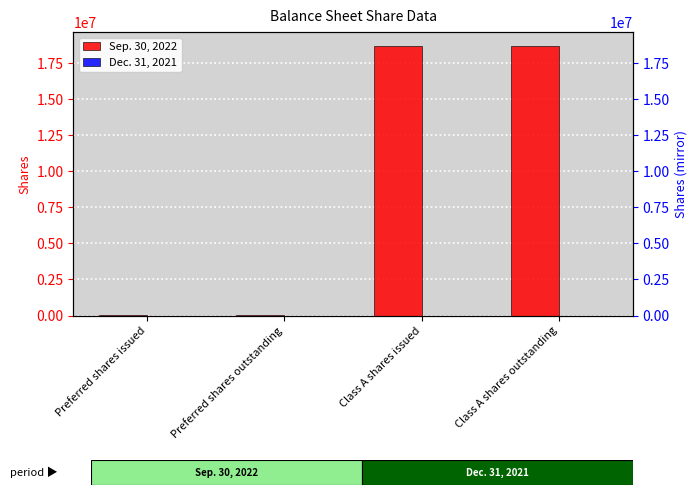

Reading left to right, what are all the values shown in this chart?

Sep. 30, 2022: Preferred shares issued=20450	Preferred shares outstanding=20450	Class A shares issued=18715912	Class A shares outstanding=18715912
Dec. 31, 2021: Preferred shares issued=0	Preferred shares outstanding=0	Class A shares issued=0	Class A shares outstanding=0